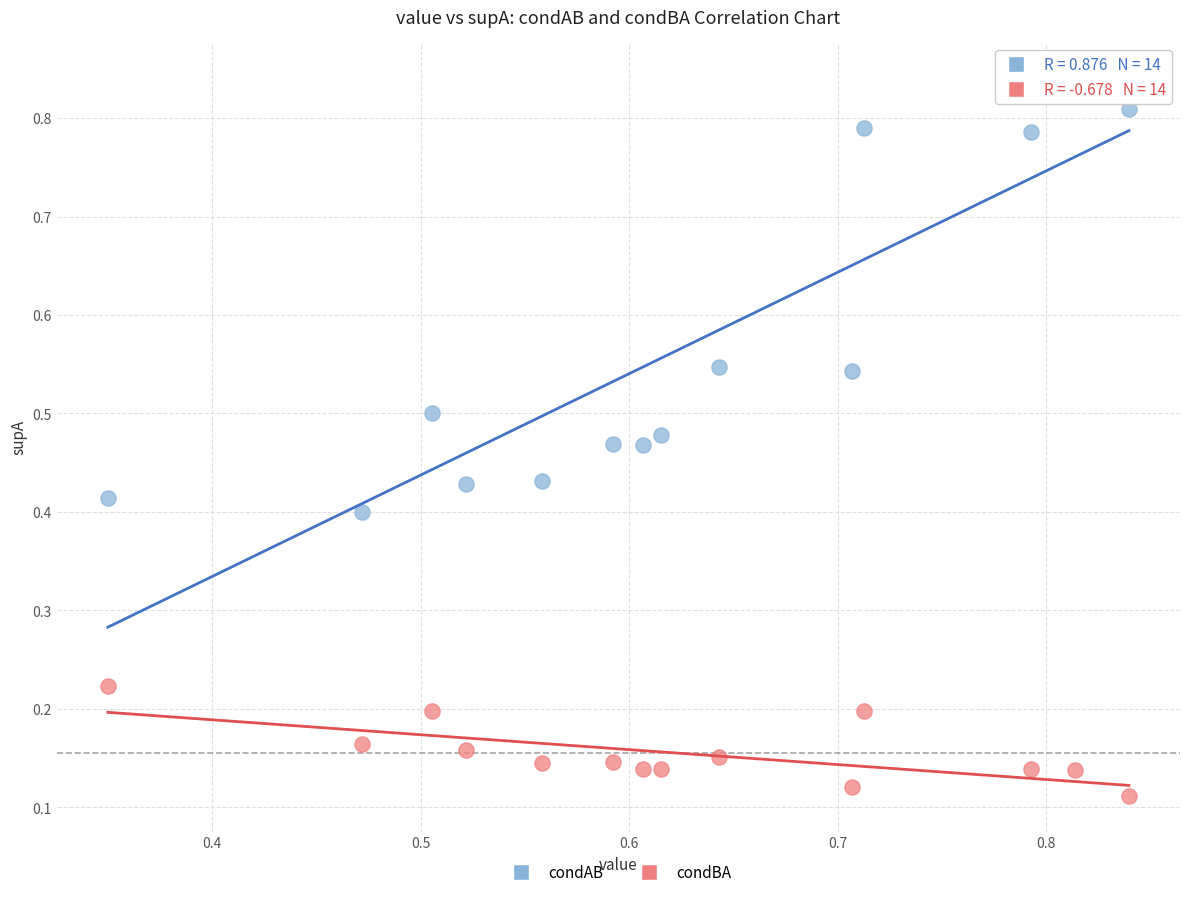

Which series has the largest Y range (max minus min)?

condAB